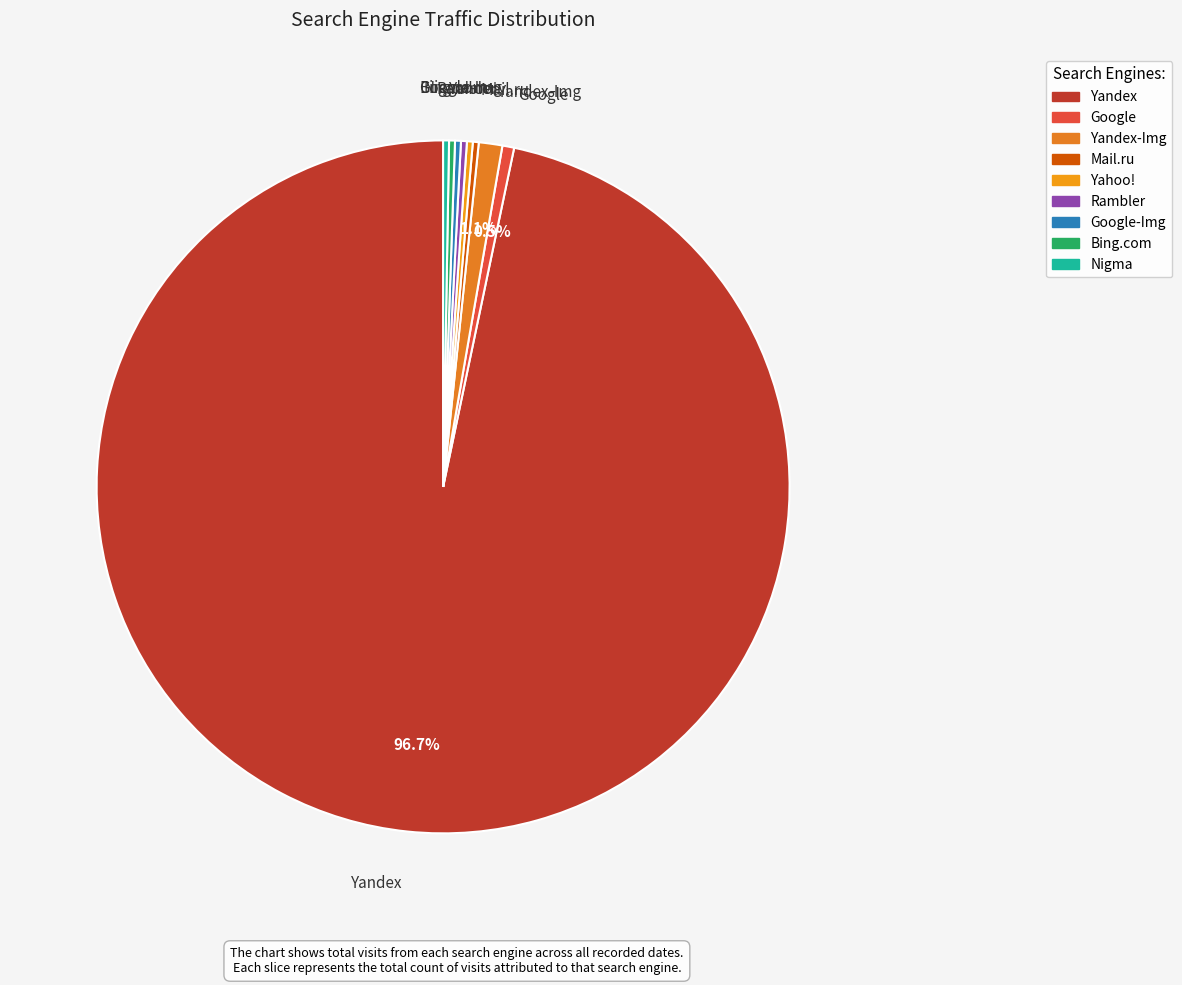

Which category has the smallest portion of the pie?

Mail.ru